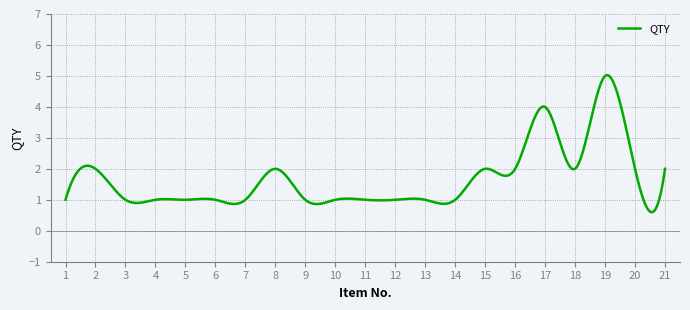

What is the minimum value shown in the chart?

0.6